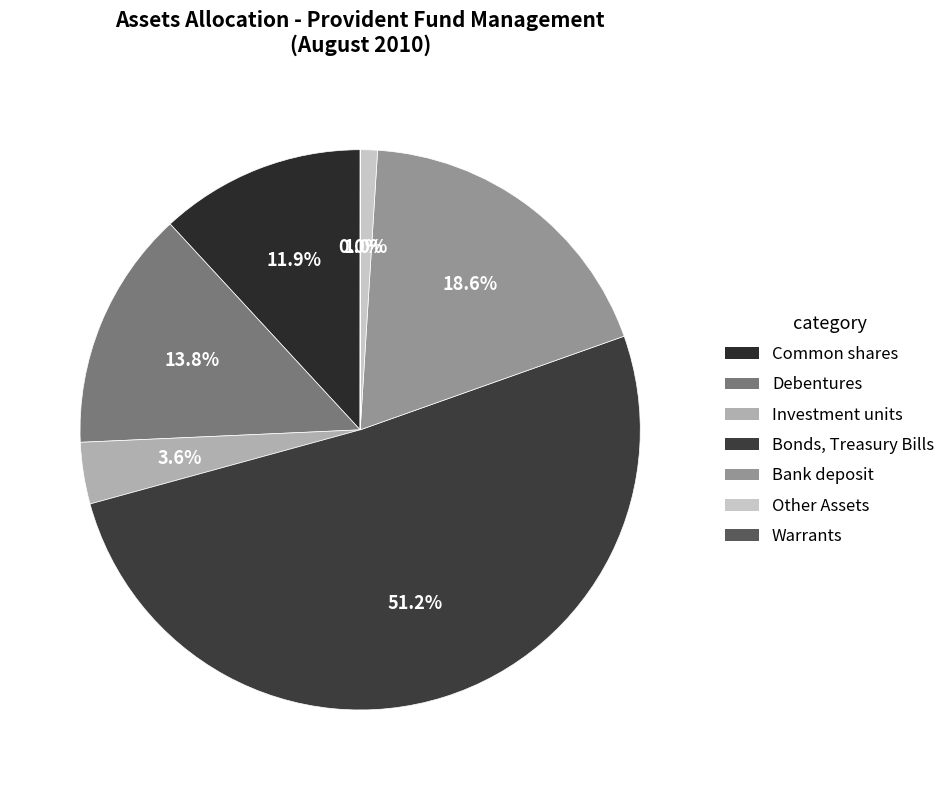

To the nearest percent, what is the average slice percentage?

14%